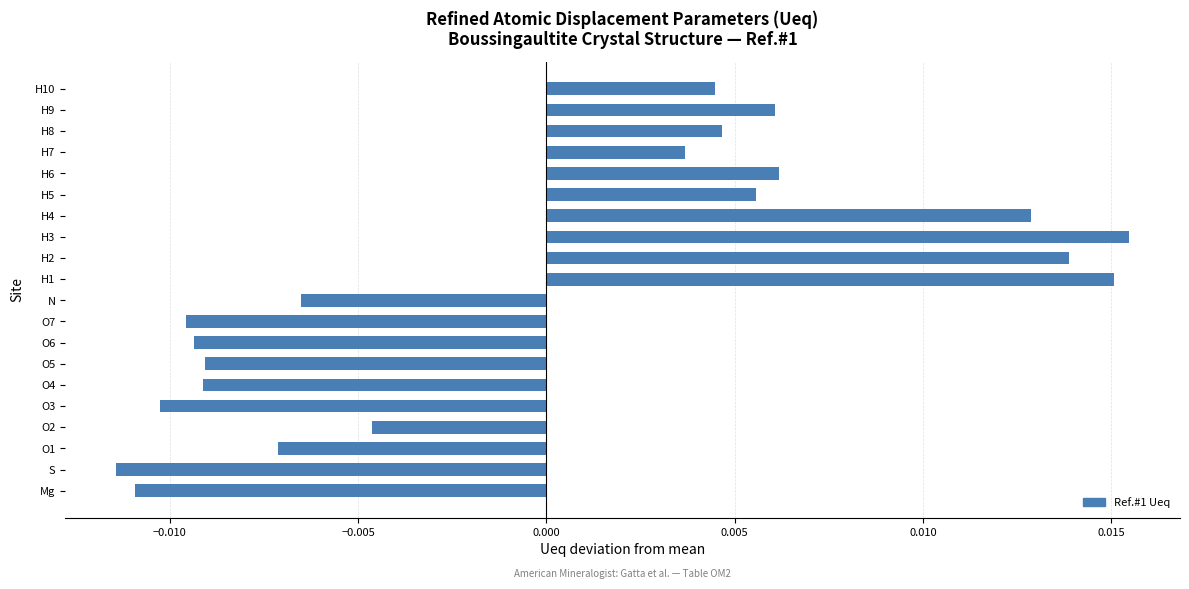

How many values are between 0 and 1?

10